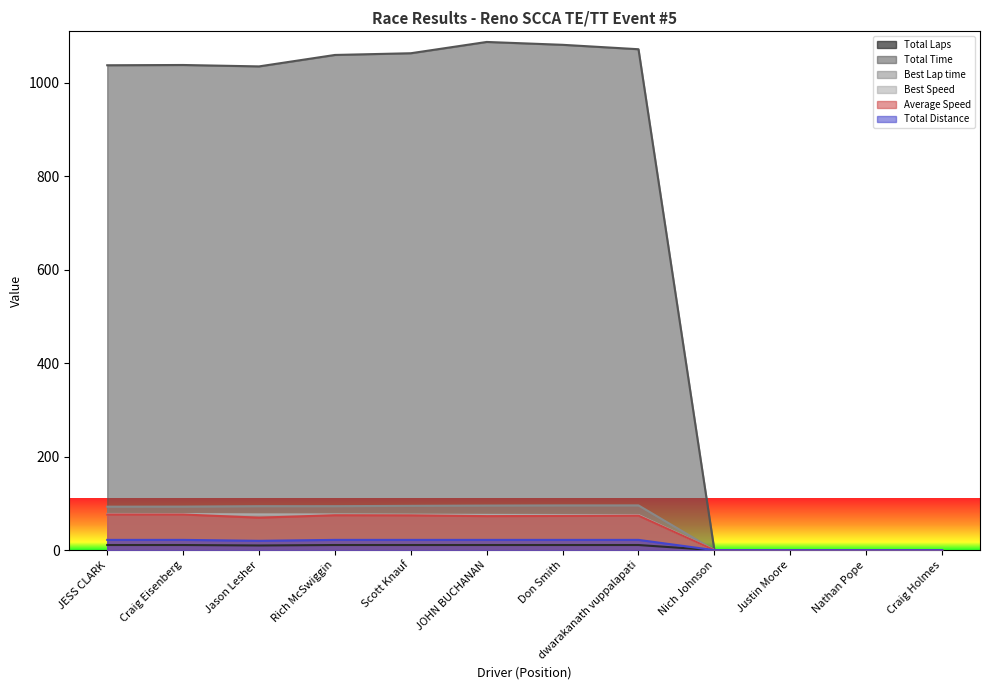

True or false: Total Distance and Total Time intersect in this chart.

False